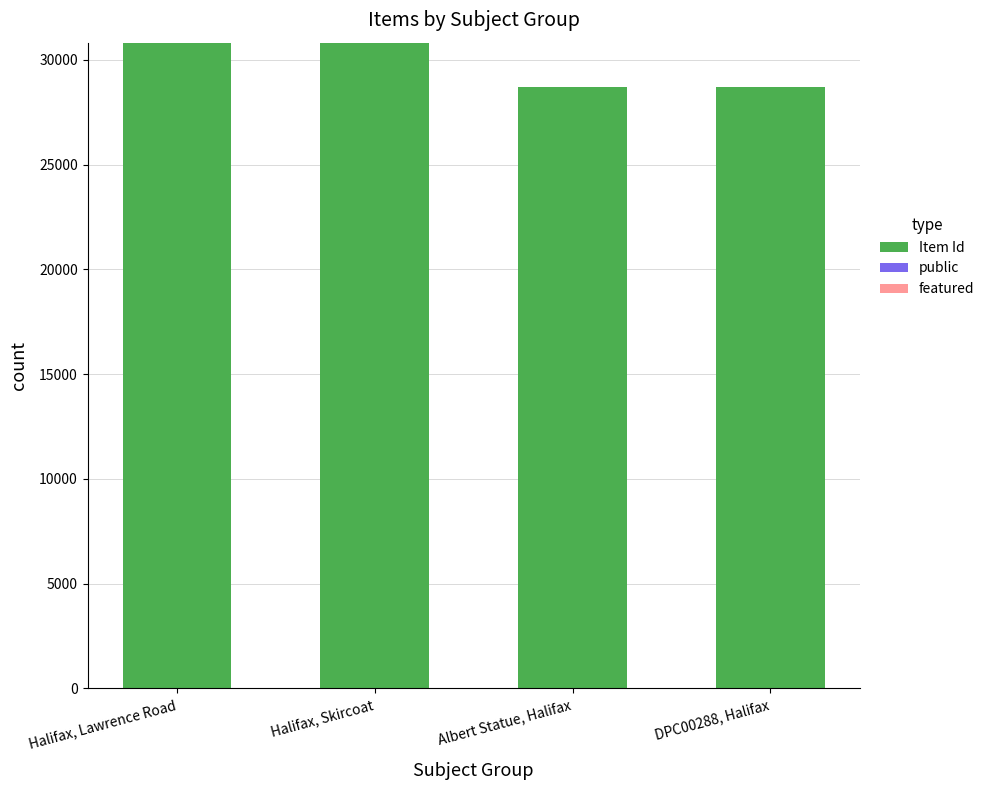

The value of Item Id at Halifax, Skircoat is 30821. True or false?

True